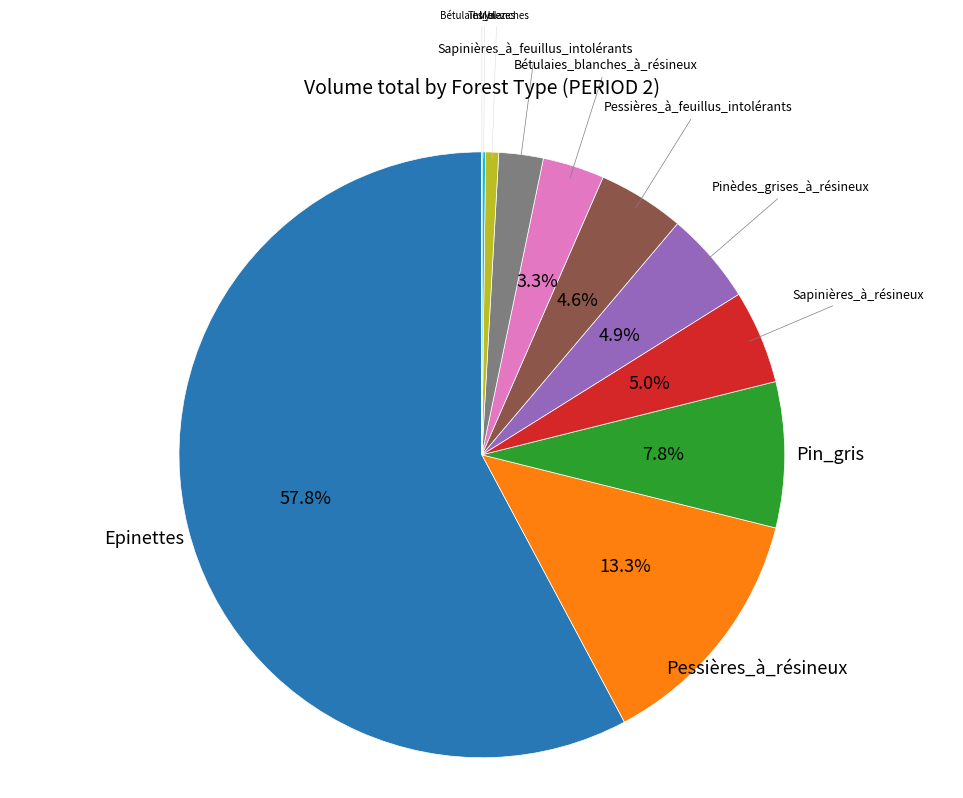

Is there a majority slice in this chart?

Yes